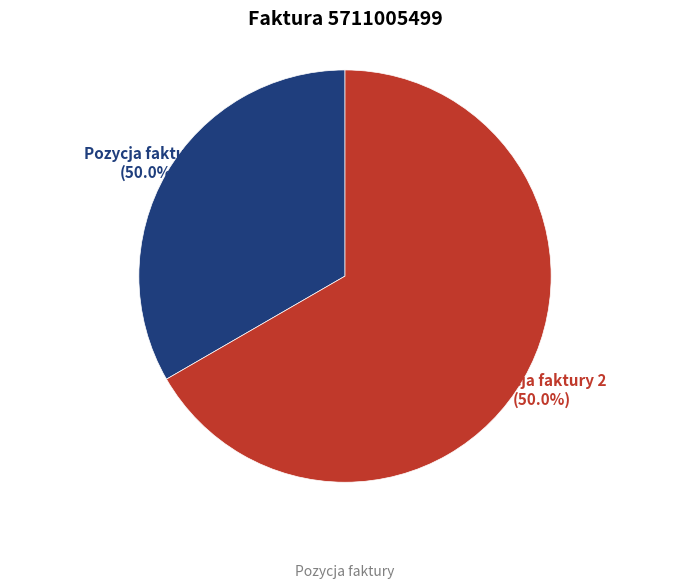

To the nearest percent, what percentage of the pie is Pozycja faktury 1?

33%